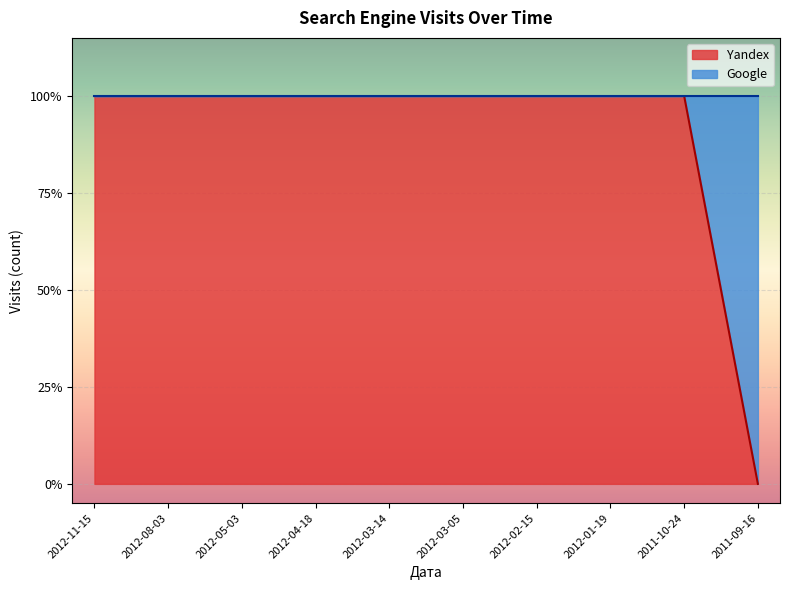

What is the average value?

1